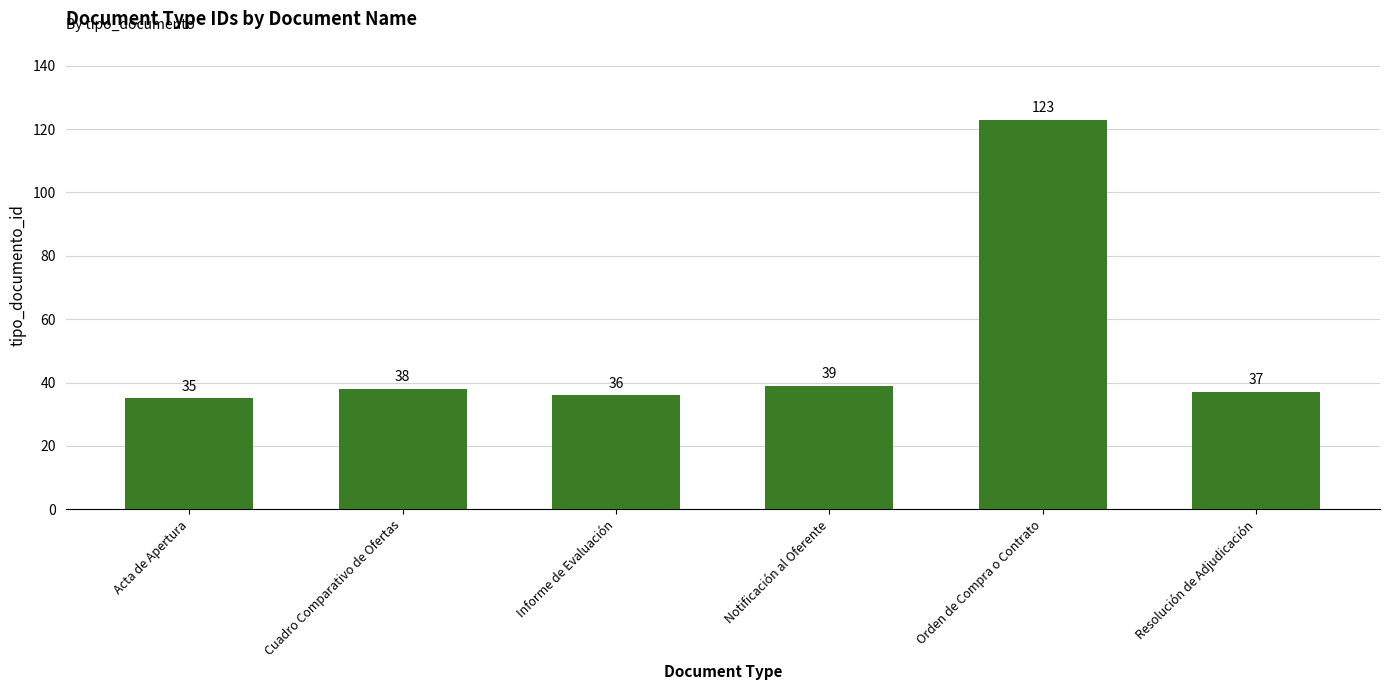

Reading left to right, list all the values displayed in this chart.

35	38	36	39	123	37